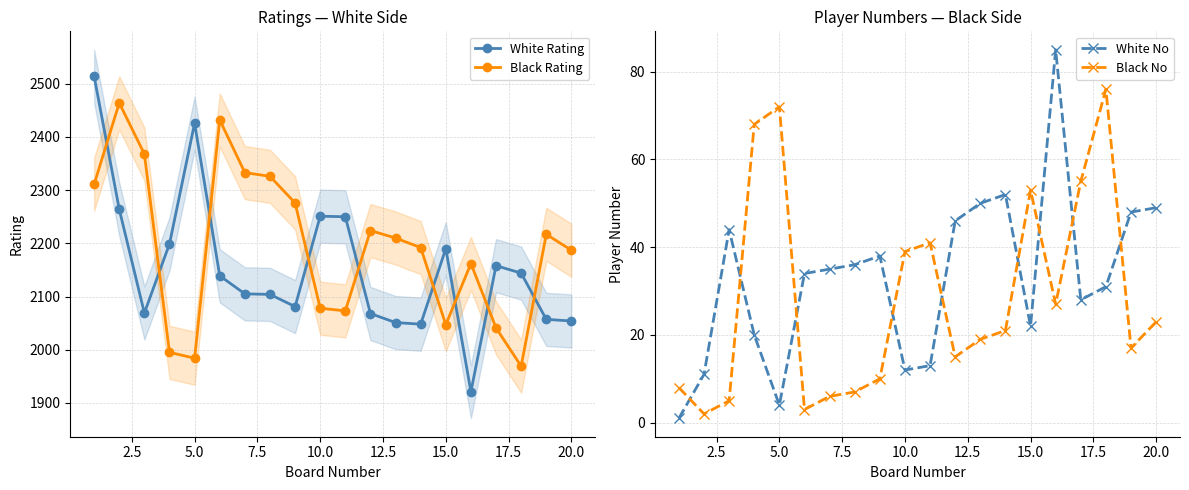

How many data points in Black Rating are less than 2210?

10